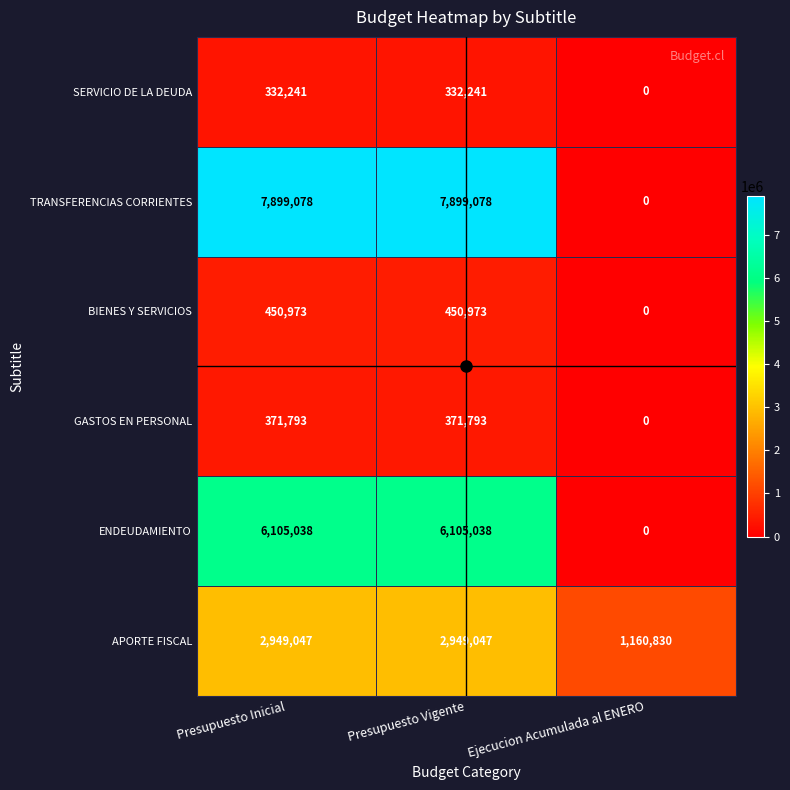

What value does the GASTOS EN PERSONAL series have at Presupuesto Vigente?

371793